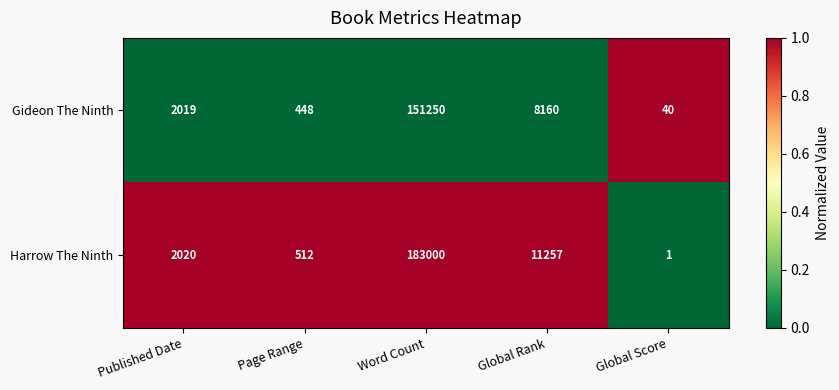

Reading left to right, list all the values displayed in this chart.

Gideon The Ninth: Published Date=2019	Page Range=448	Word Count=151250	Global Rank=8160	Global Score=40
Harrow The Ninth: Published Date=2020	Page Range=512	Word Count=183000	Global Rank=11257	Global Score=1